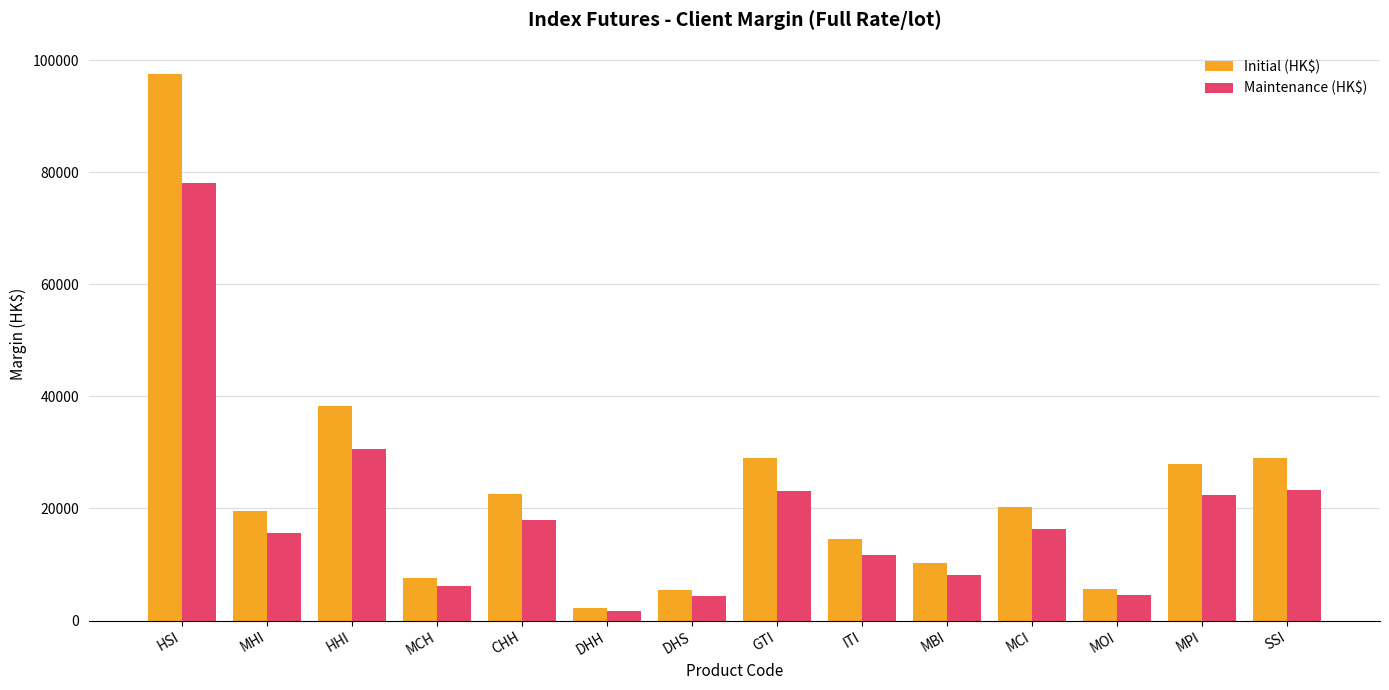

What is the difference between the maximum and minimum values in the Initial (HK$) series?

95295